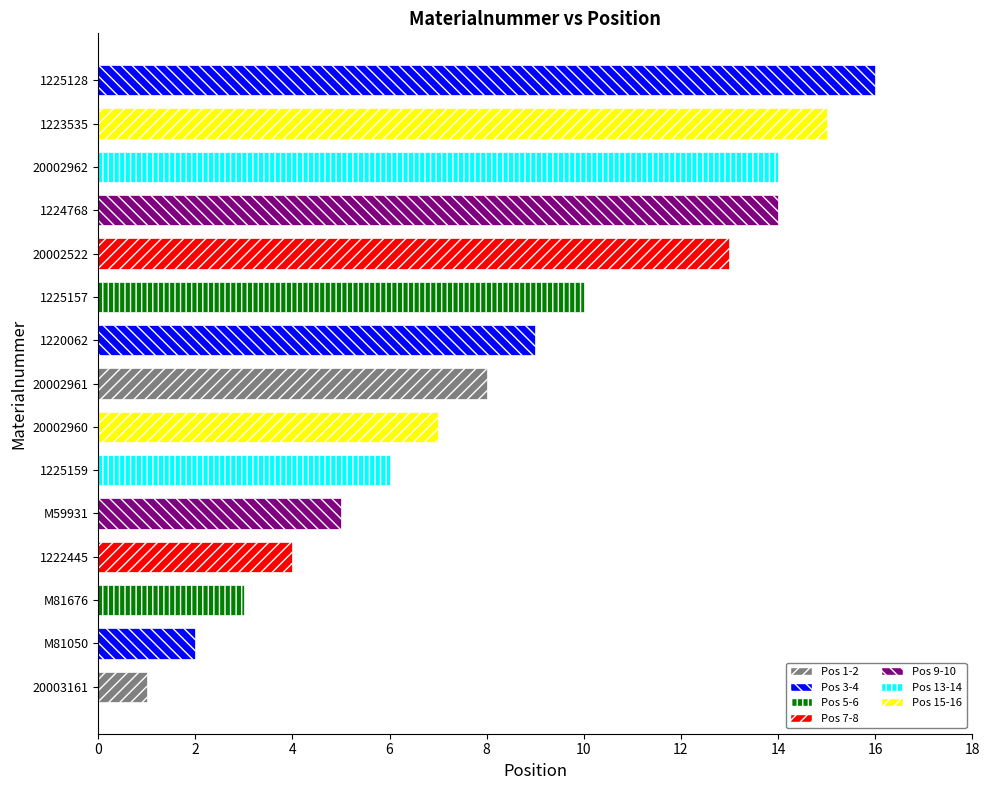

Reading bottom to top, transcribe all the data shown in this chart.

1	2	3	4	5	6	7	8	9	10	13	14	14	15	16